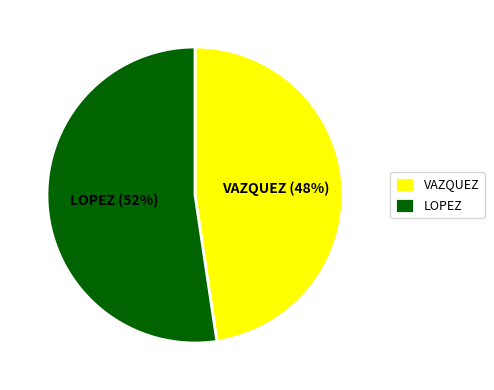

Which slice is the smallest?

VAZQUEZ